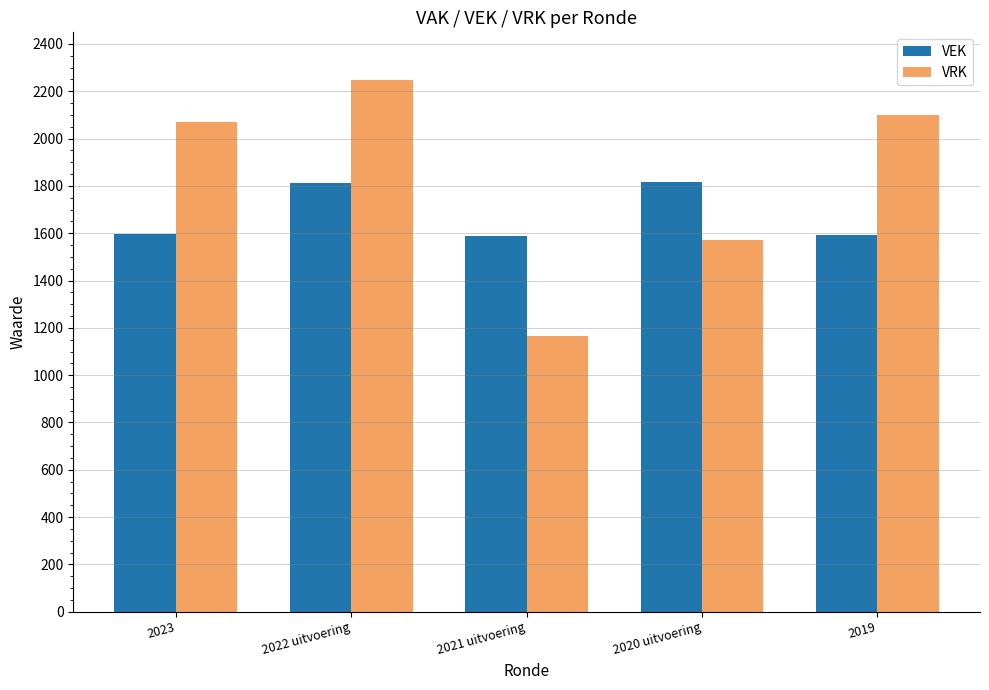

What is the difference between the second highest and second lowest values in the VEK series?

220